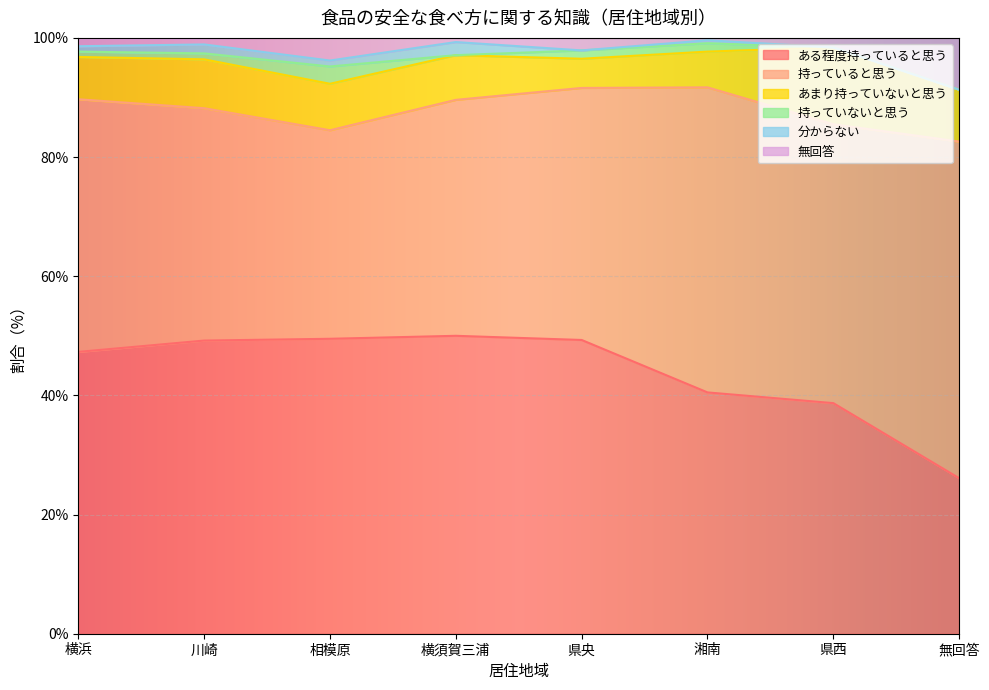

Which series has the largest total across all categories?

持っていると思う